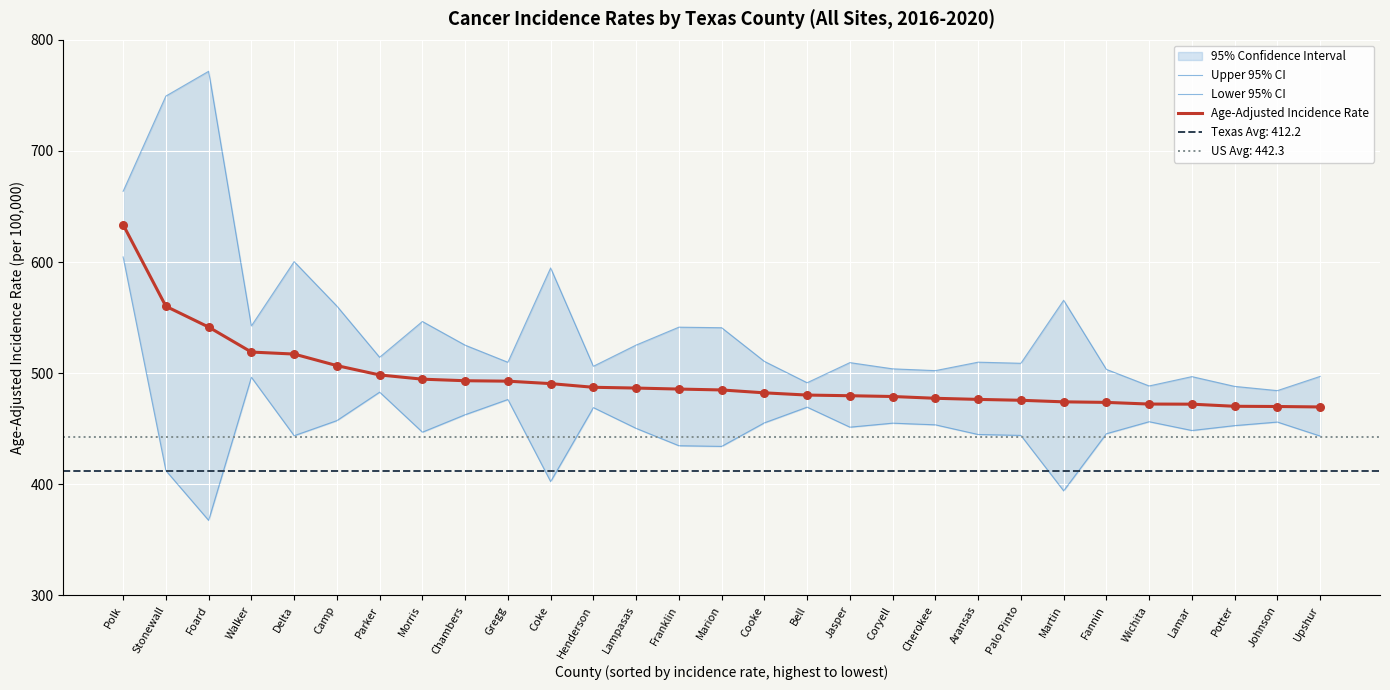

At which category is the sum across all series the highest?

Polk